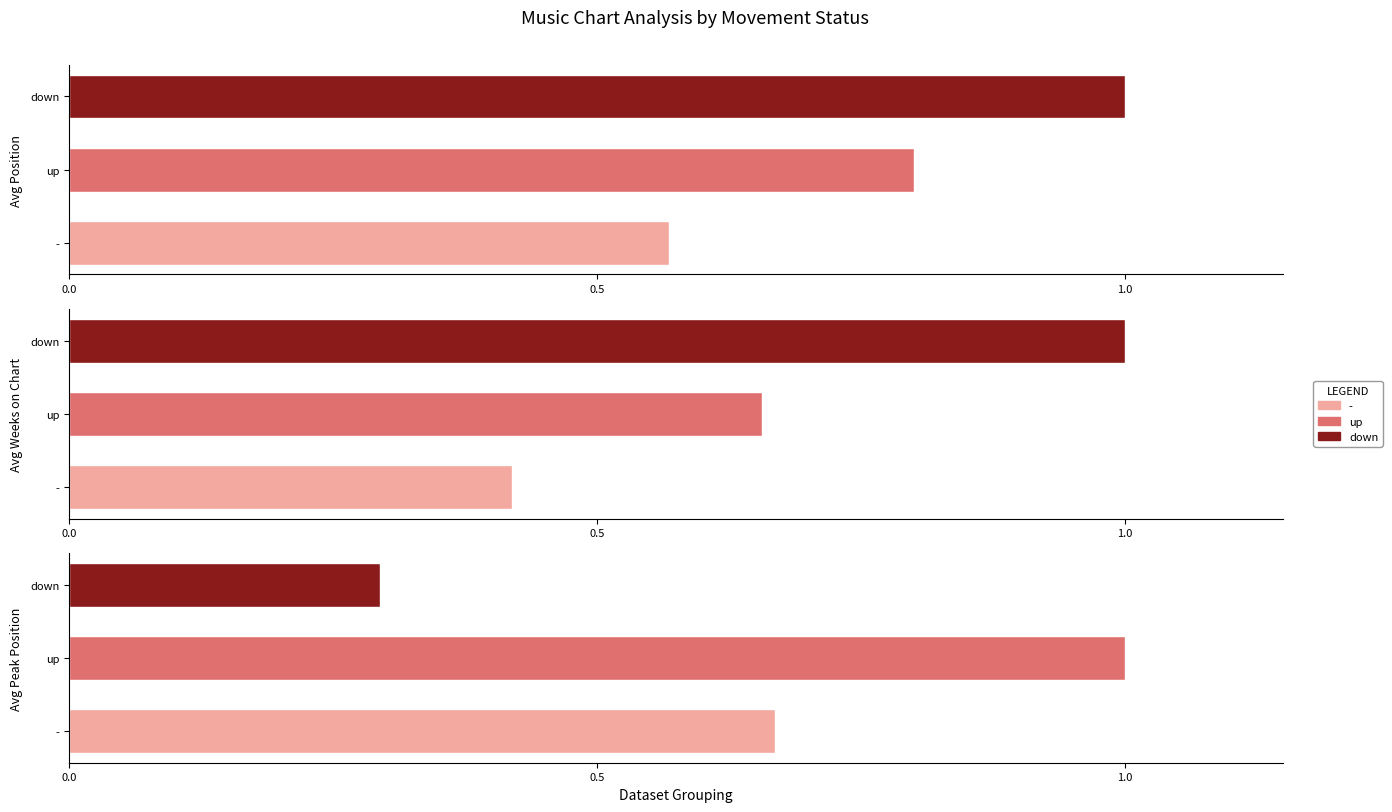

What is the value of the Avg Weeks on Chart bar at the 3rd from the left?

1.0